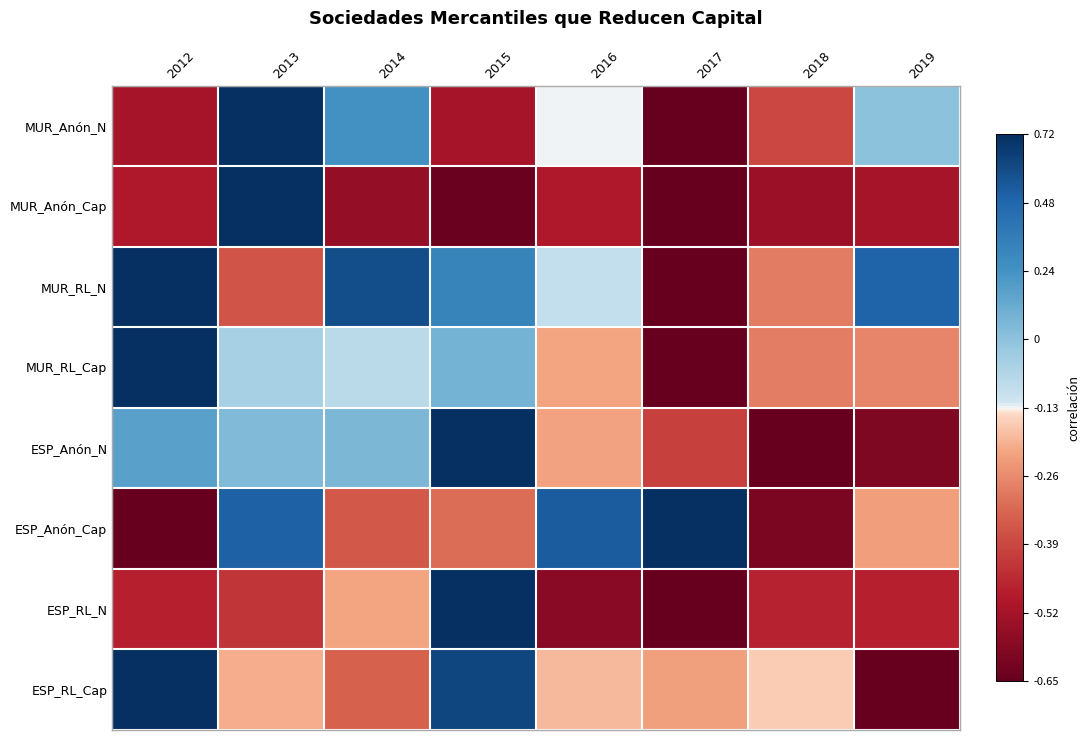

Which category has the lowest value across all series?

2017